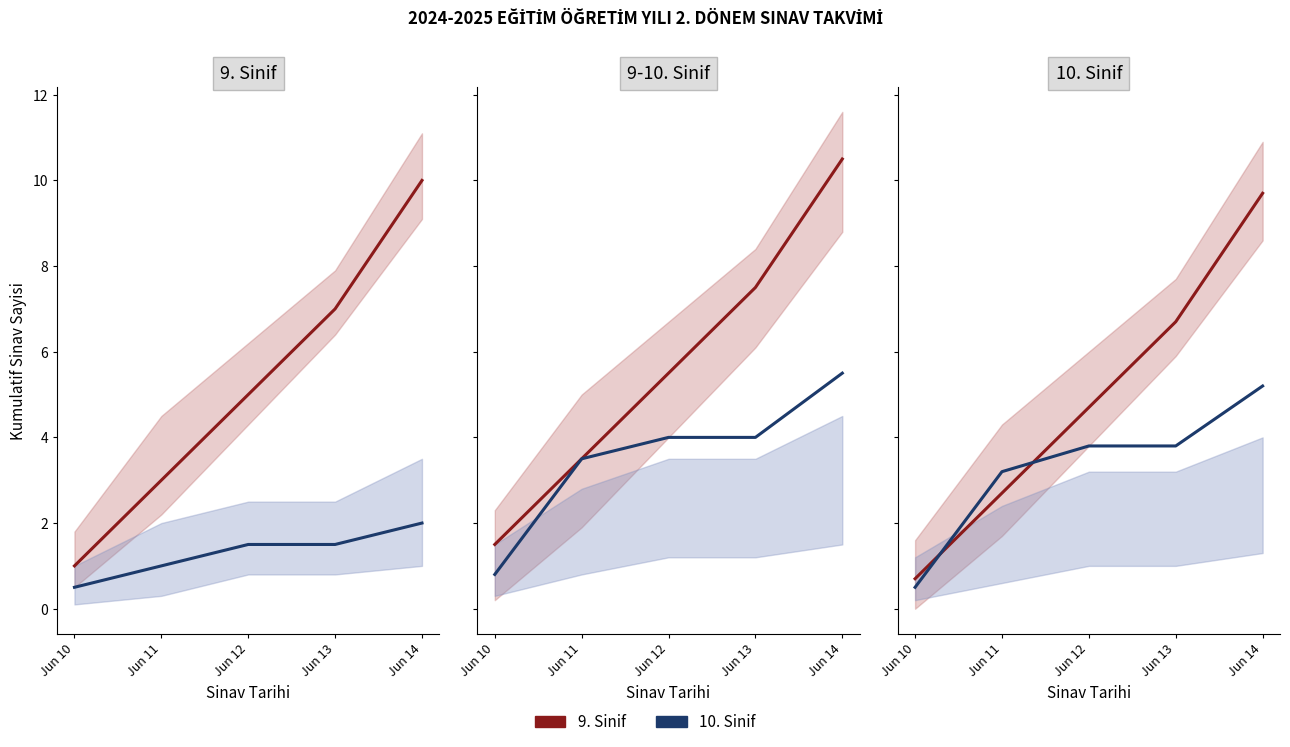

What is the value of the 10. Sinif point at the 2nd from the left?

3.2